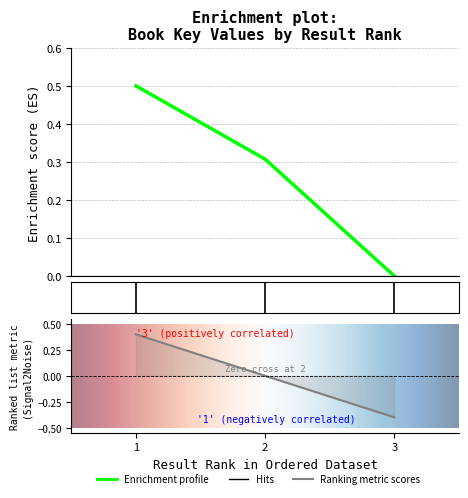

What is the change in value from 2 to 3?

-0.3